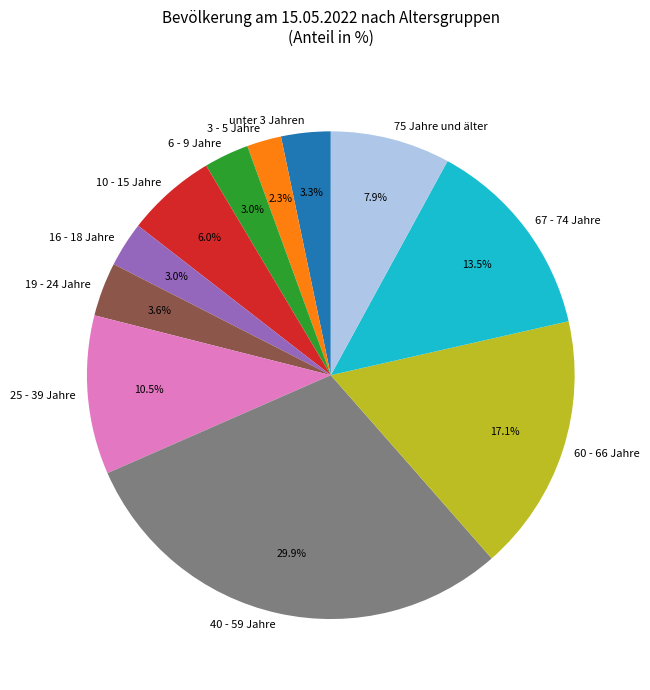

How many segments does this pie chart have?

11